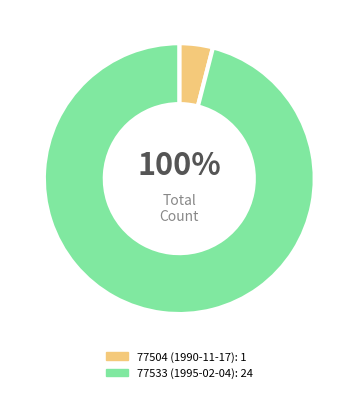

True or false: 77504 (1990-11-17) accounts for 1% of the total.

False